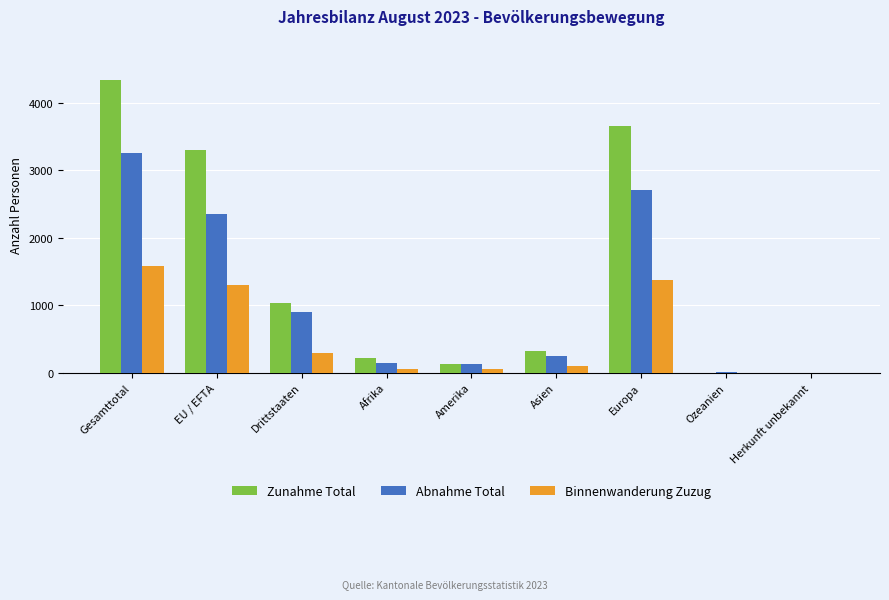

What is the spread (max minus min) of values at Afrika?

166